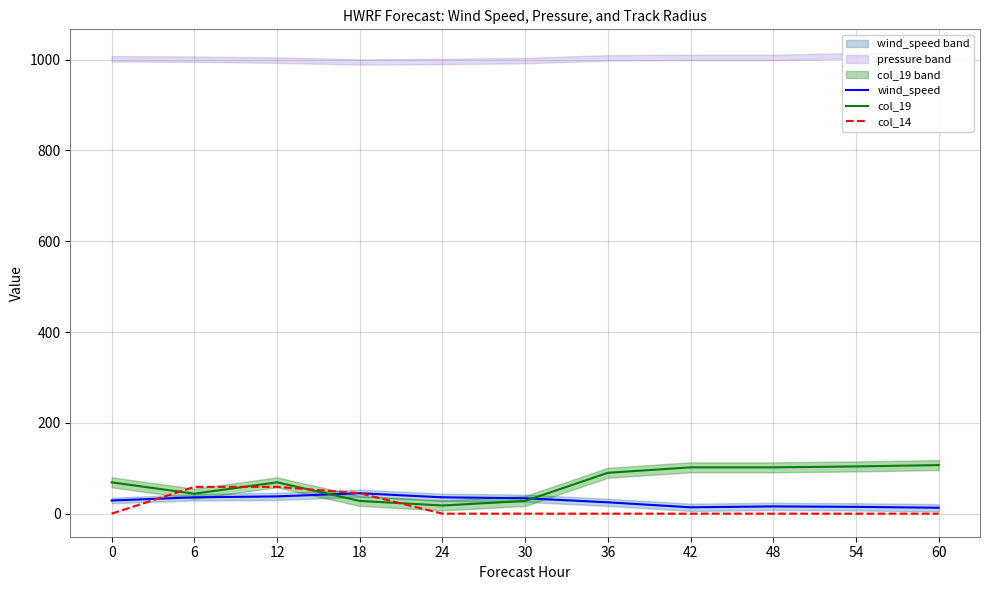

What is the spread (max minus min) of values at 60?

107